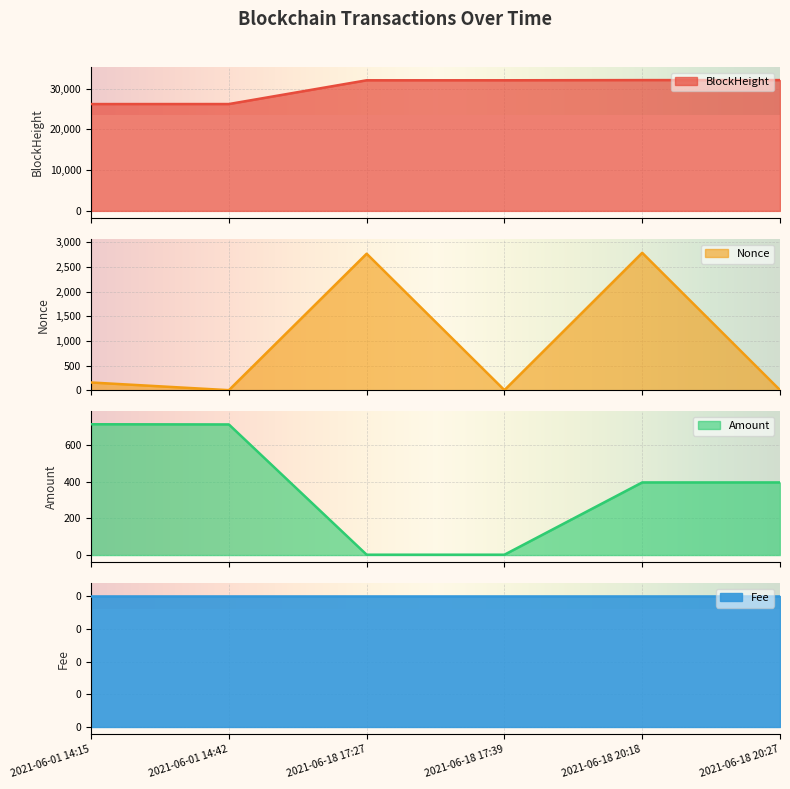

True or false: Nonce and BlockHeight intersect in this chart.

False